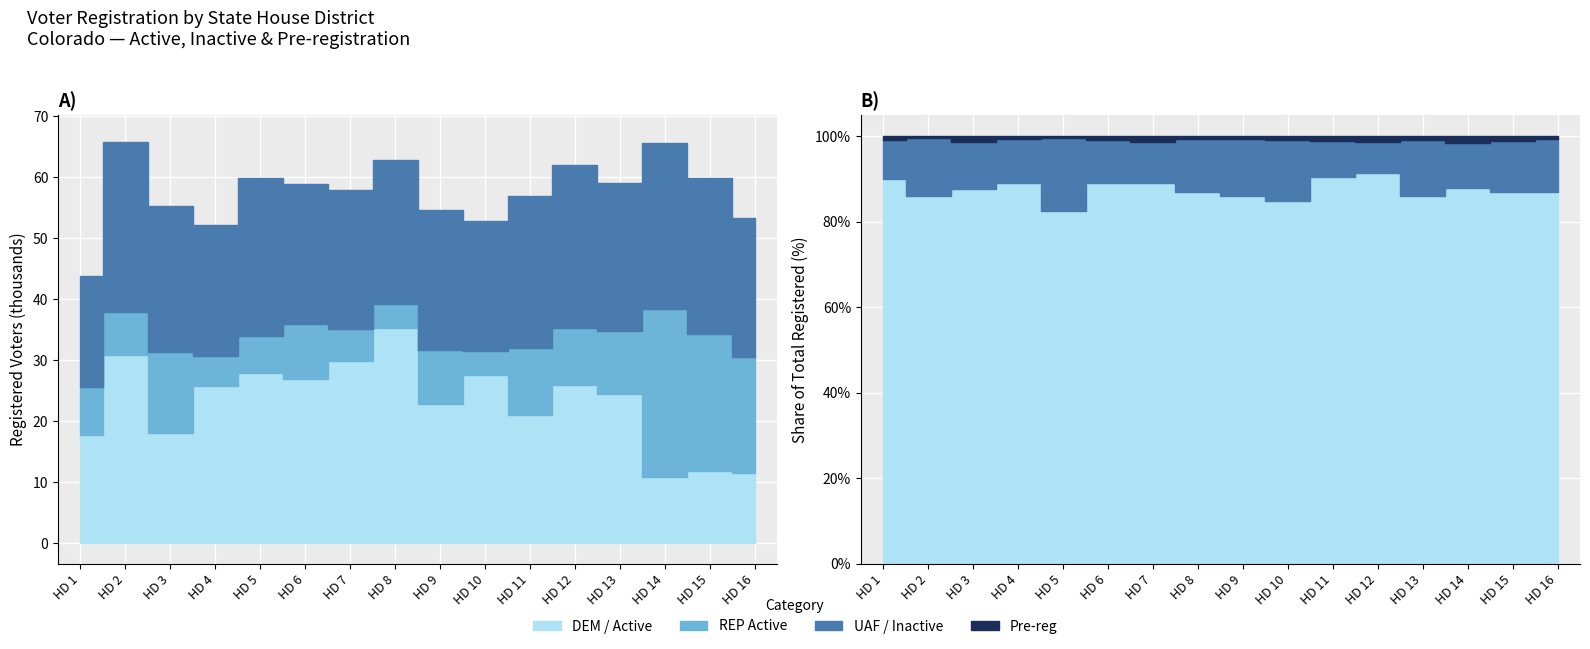

Does the chart display data point markers on the line(s)?

No